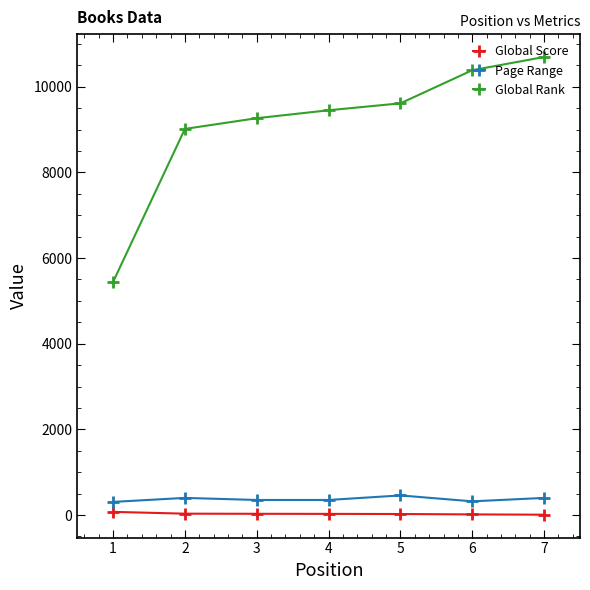

At which category is the sum across all series the highest?

7